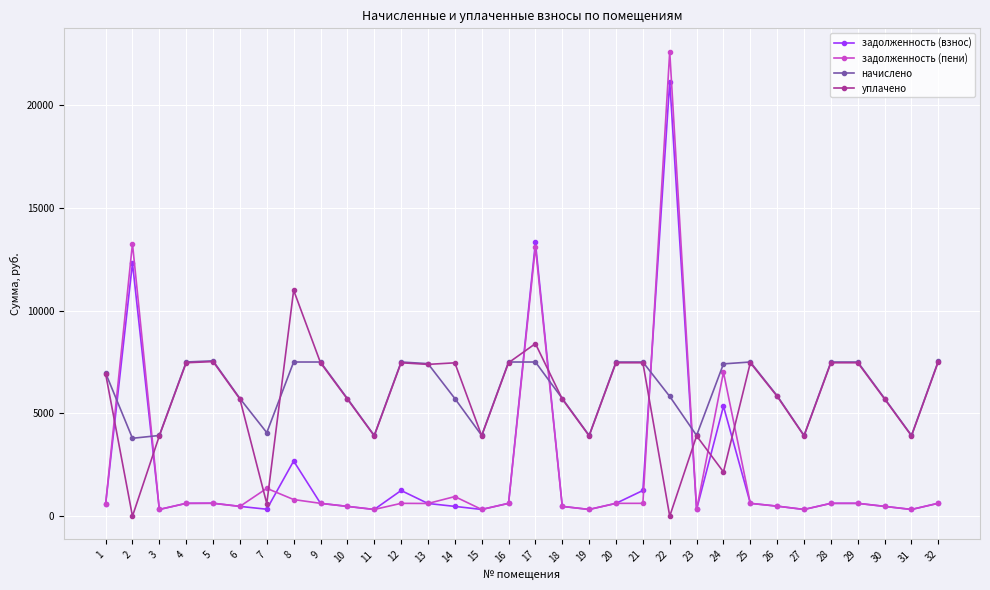

How many lines are shown in the chart?

4